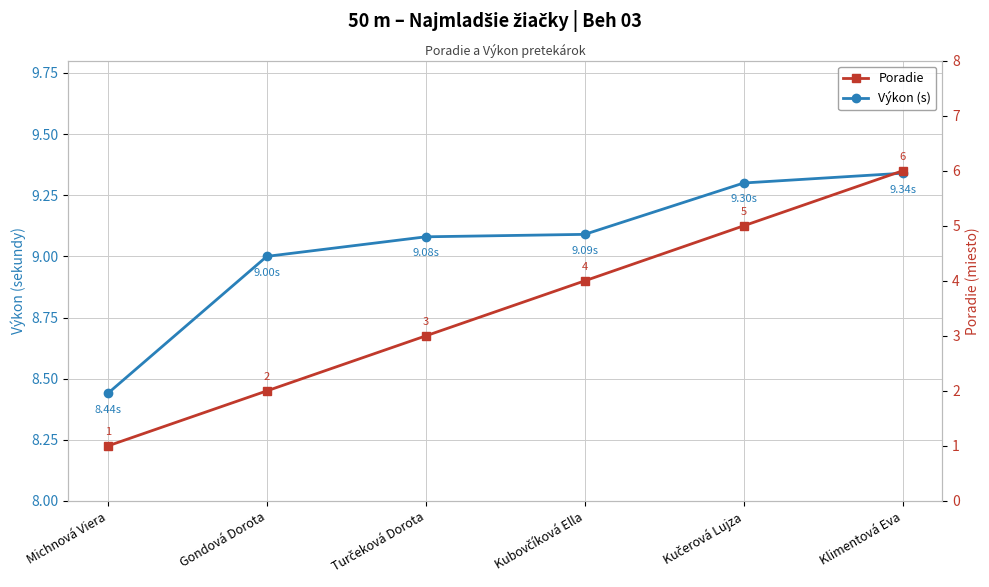

Rank the categories by Výkon (s) value from highest to lowest.

Klimentová Eva, Kučerová Lujza, Kubovčíková Ella, Turčeková Dorota, Gondová Dorota, Michnová Viera